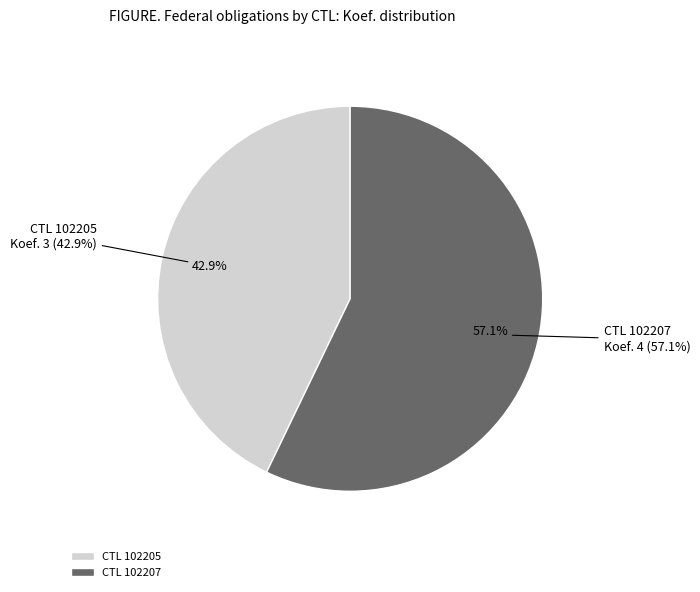

To the nearest percent, what is the difference between the largest and smallest slice percentages?

14%